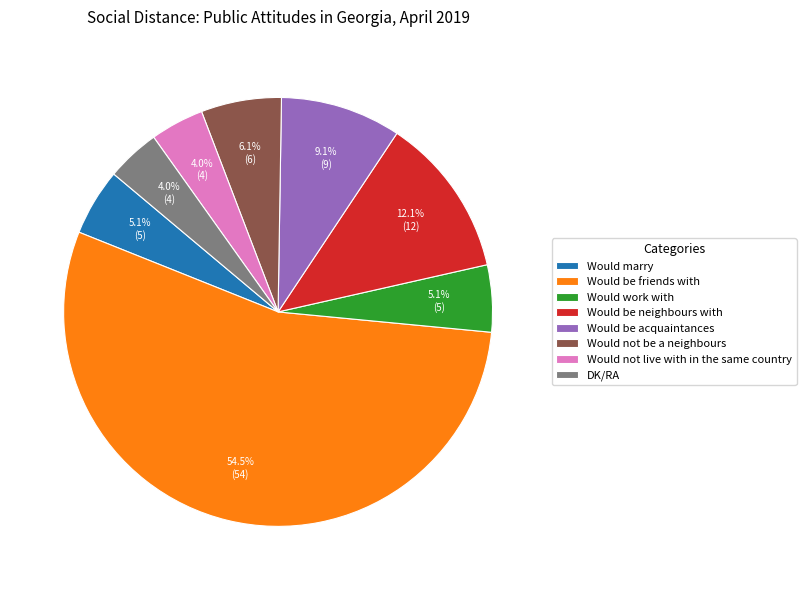

To the nearest percent, what is the average slice percentage?

12%